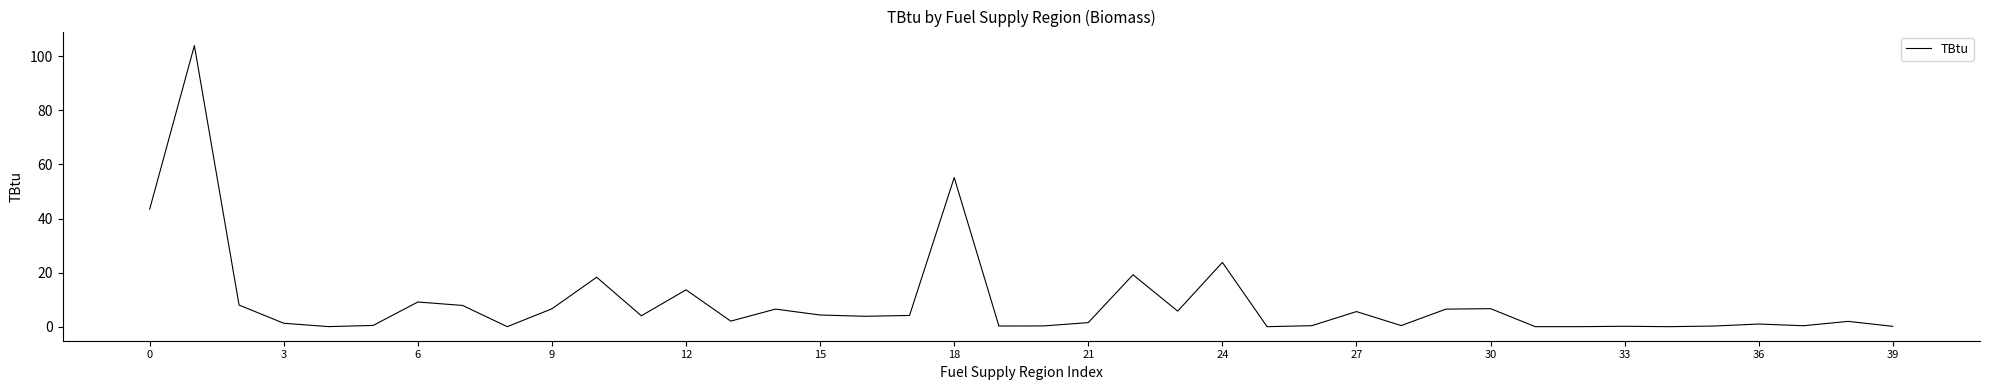

What is the difference between the maximum and minimum values?

104.0